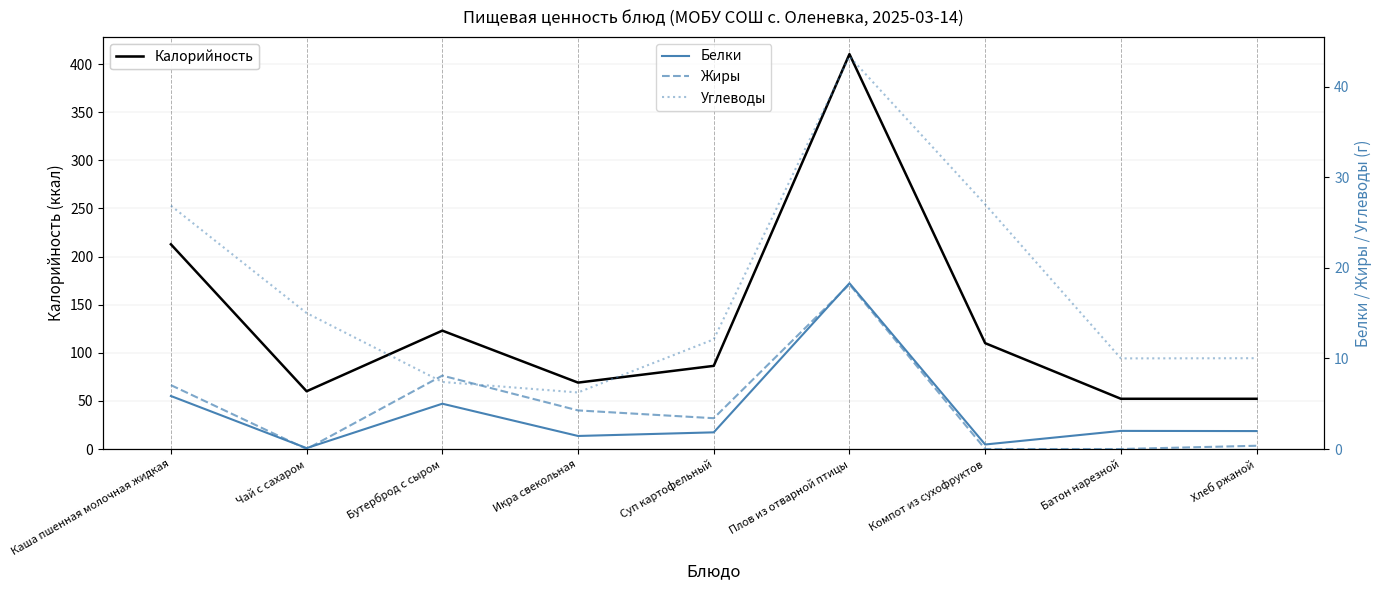

What is the value of the Калорийность point at the 6th from the left?

410.3